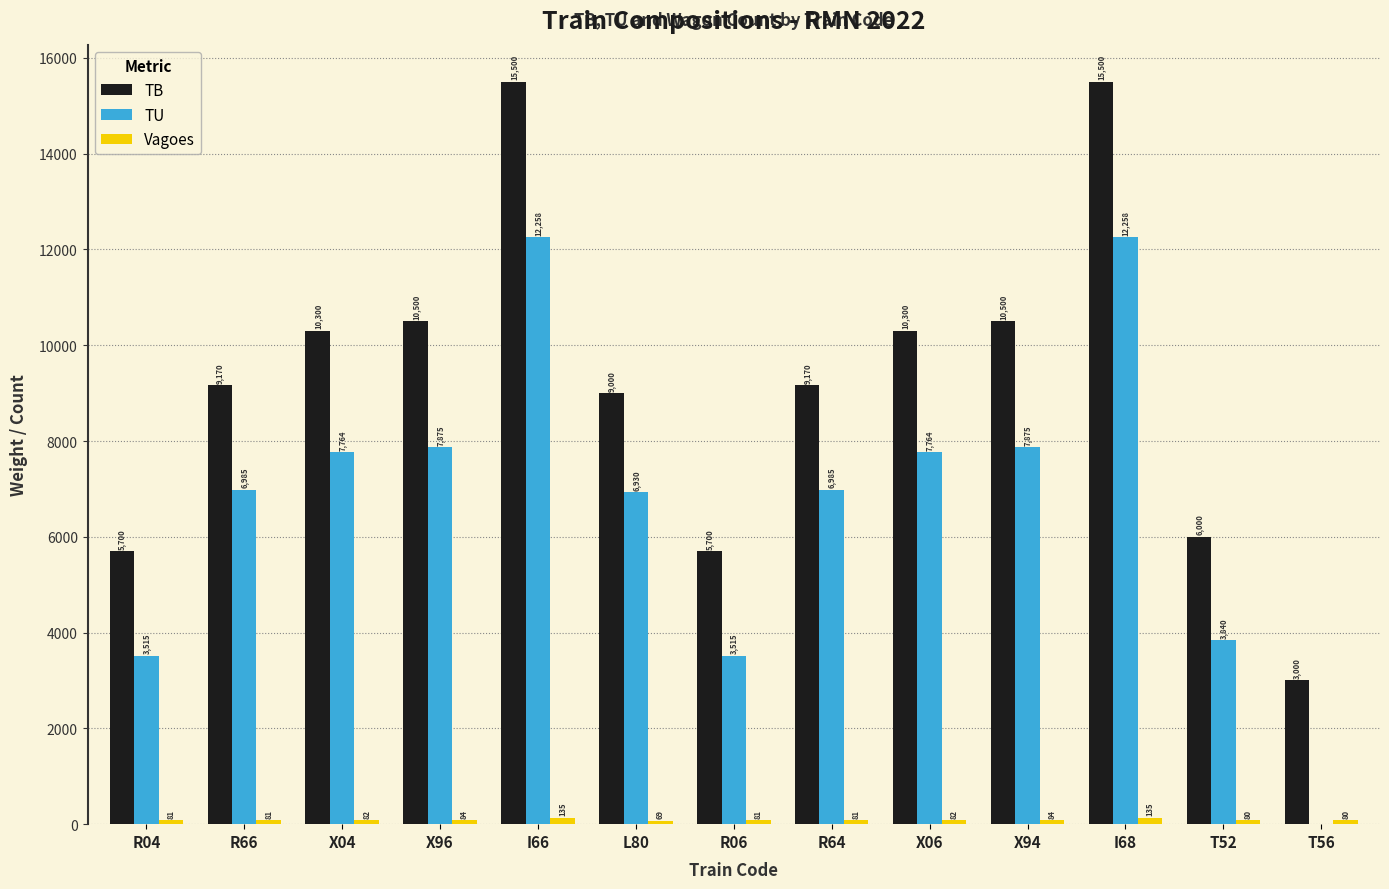

Which series has the largest total across all categories?

TB